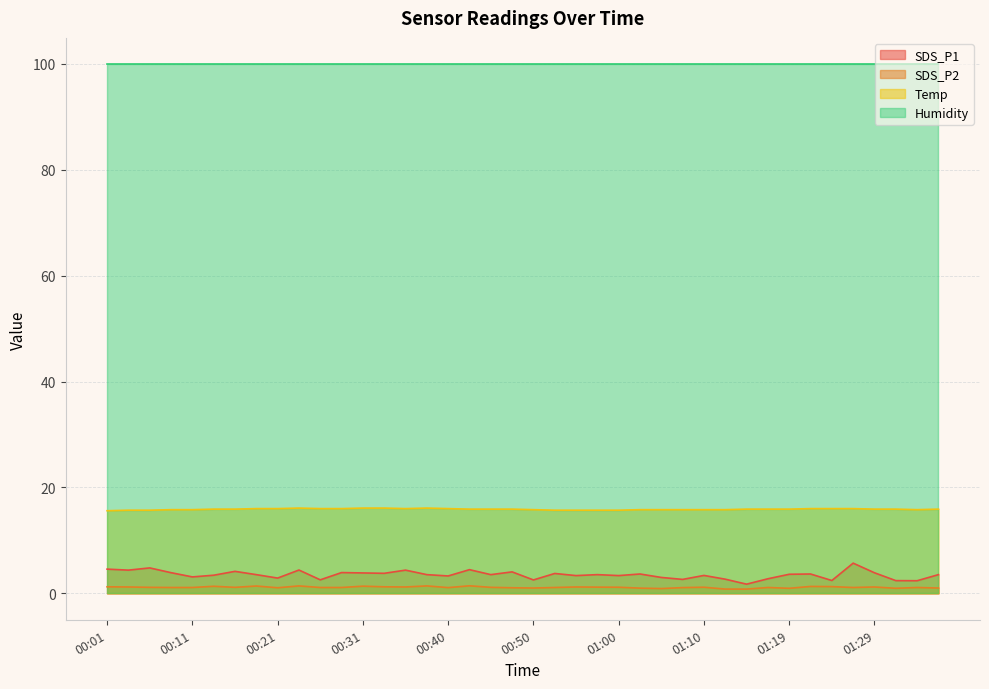

True or false: SDS_P1 and Temp intersect in this chart.

False